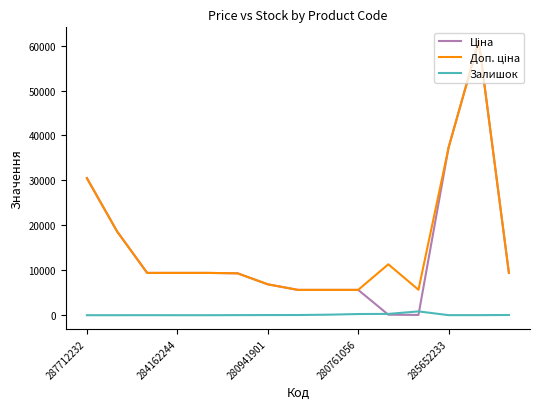

What is the sum of all Залишок values?

1689.0